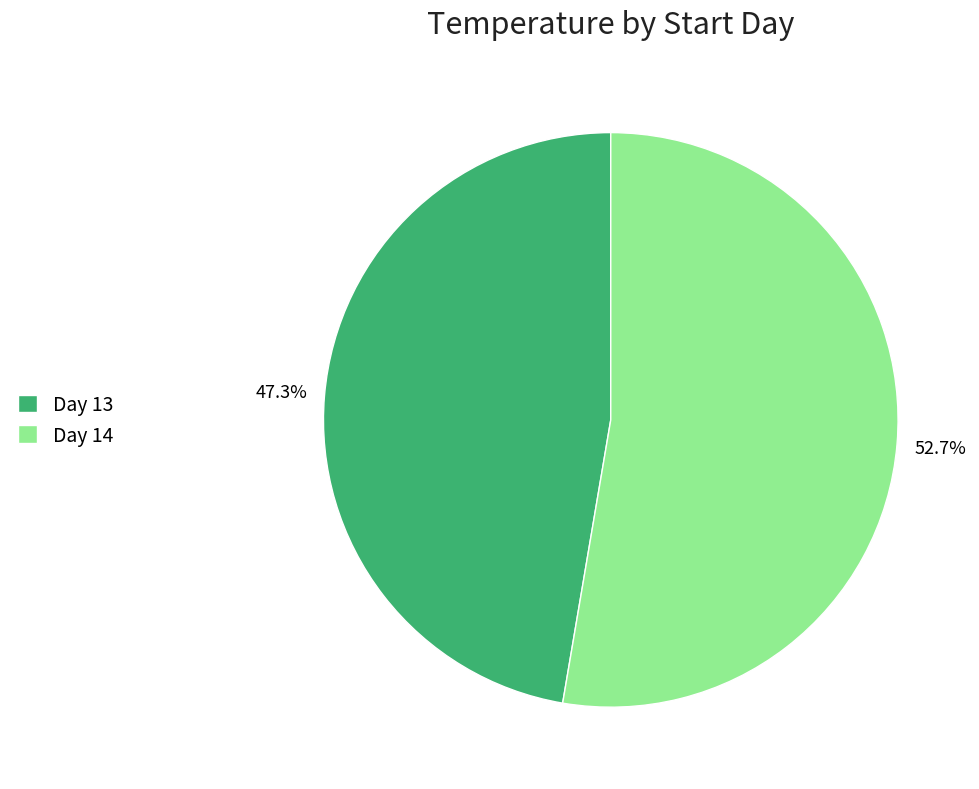

What is the majority slice?

Day 14